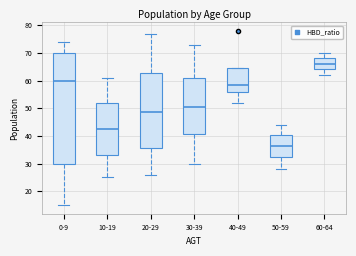

Reading left to right, read every box against the y-axis: the position of its median line, the range the box covers, and the ends of its whiskers. The values are not printed on the chart, so give them approximately, as read against the axis.

0-9: median 60, box 30 to 70, whiskers 15 to 74
10-19: median 43, box 33 to 52, whiskers 25 to 61
20-29: median 49, box 36 to 63, whiskers 26 to 77
30-39: median 51, box 41 to 61, whiskers 30 to 73
40-49: median 59, box 56 to 65, whiskers 52 to 65
50-59: median 37, box 33 to 40, whiskers 28 to 44
60-64: median 66, box 64 to 68, whiskers 62 to 70